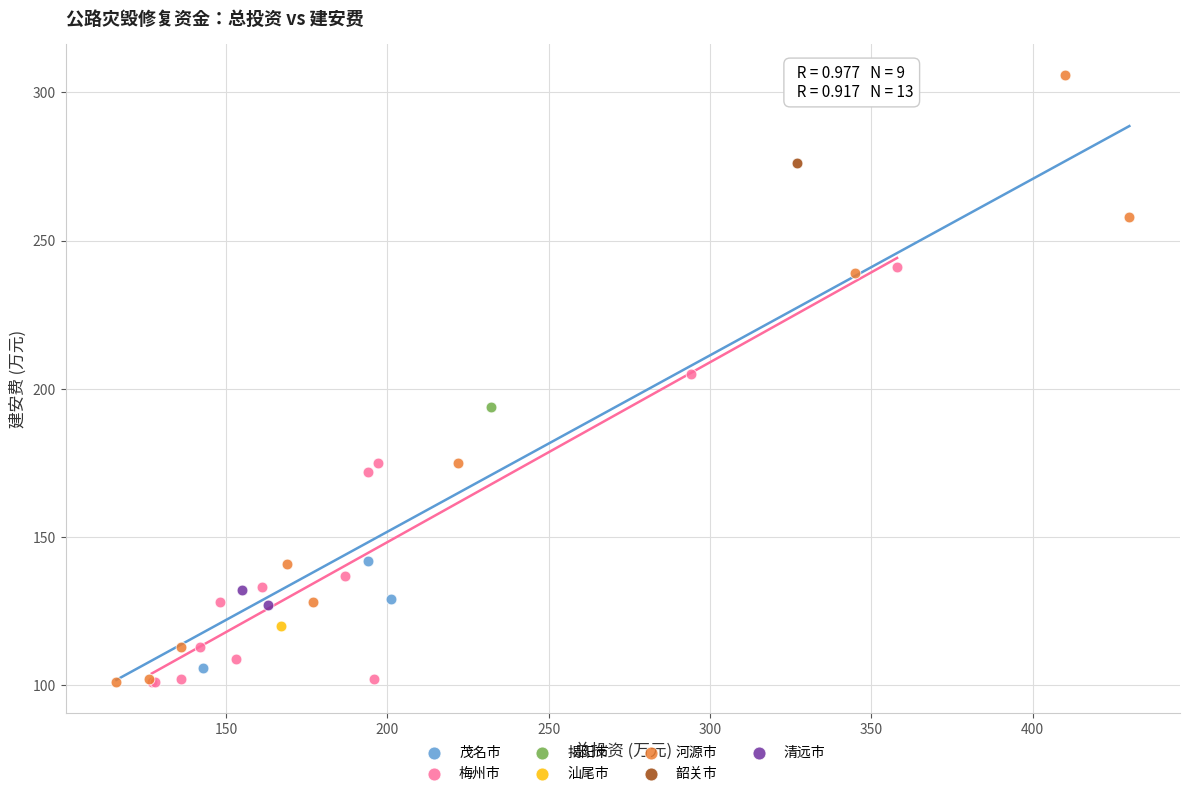

Which series contains the highest Y value?

河源市